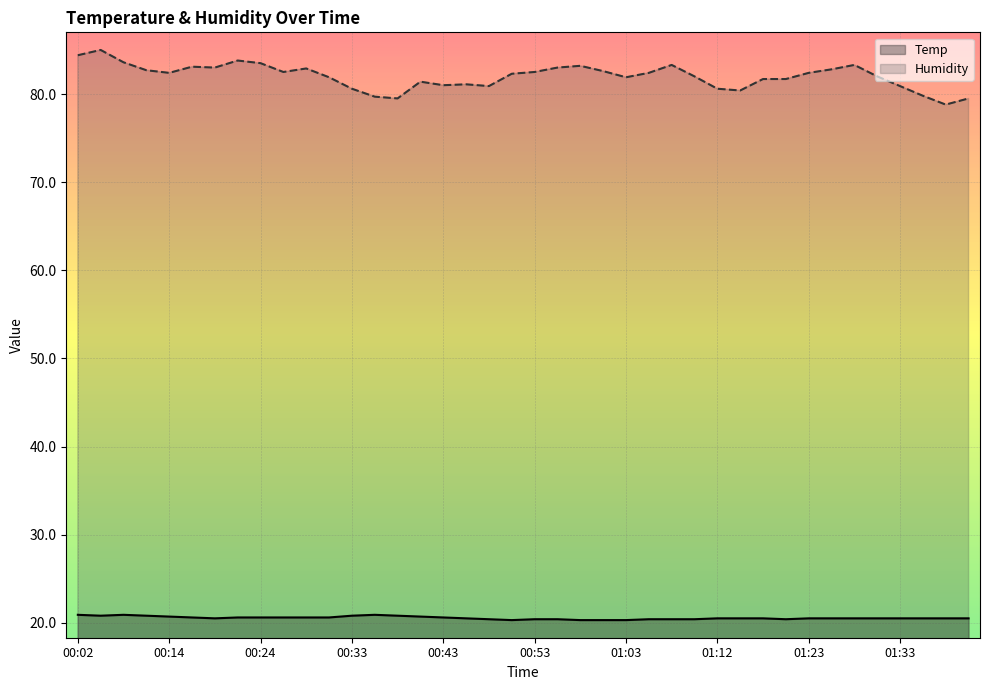

True or false: Humidity and Temp intersect in this chart.

False